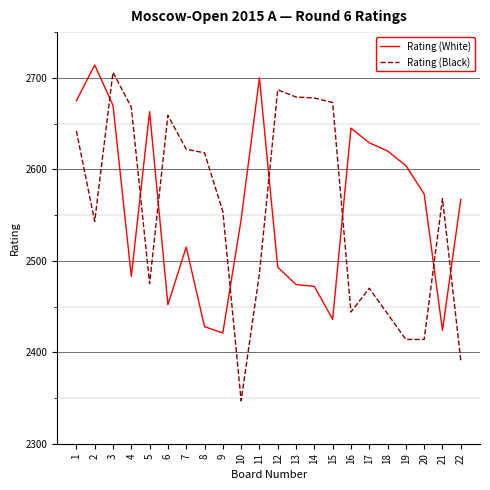

What is the minimum value shown in the chart?

2347